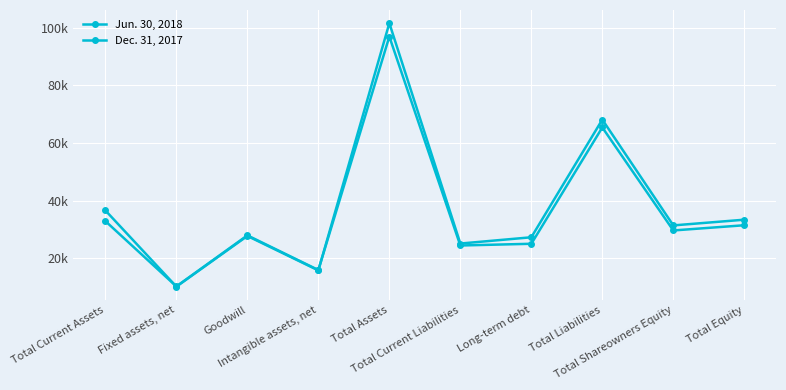

Is the value of Dec. 31, 2017 at Total Assets greater than the value of Jun. 30, 2018 at Total Equity?

Yes